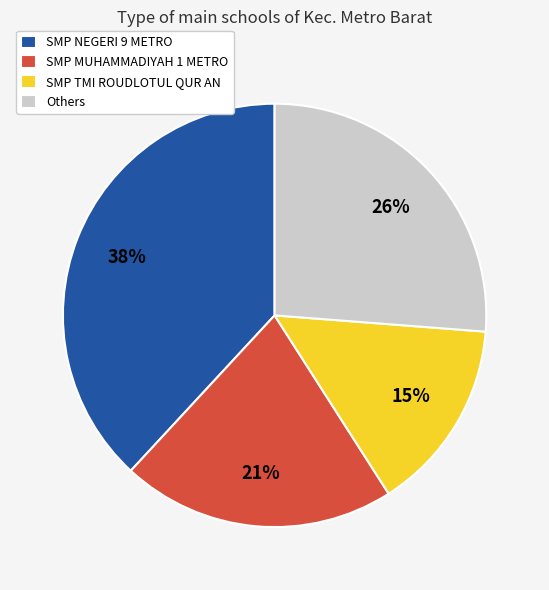

How many slices are in this pie chart?

4